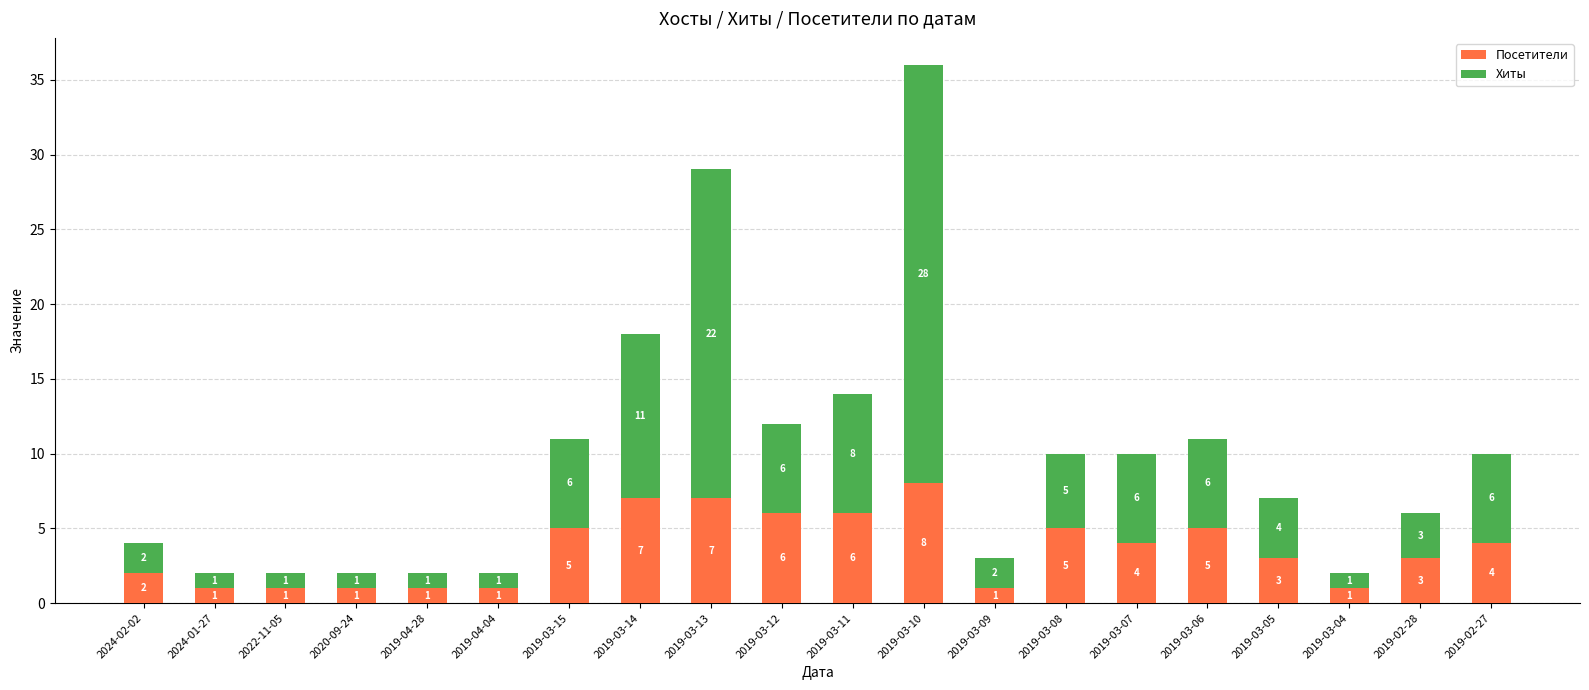

Read the Посетители value at 2019-03-14.

7